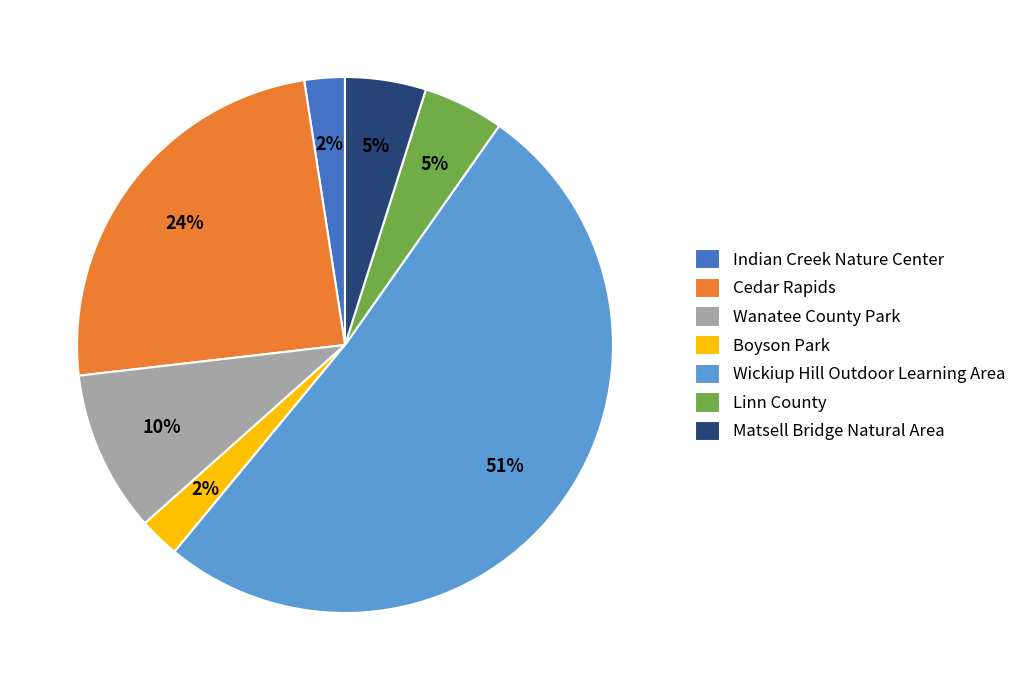

Which category has the biggest portion of the pie?

Wickiup Hill Outdoor Learning Area